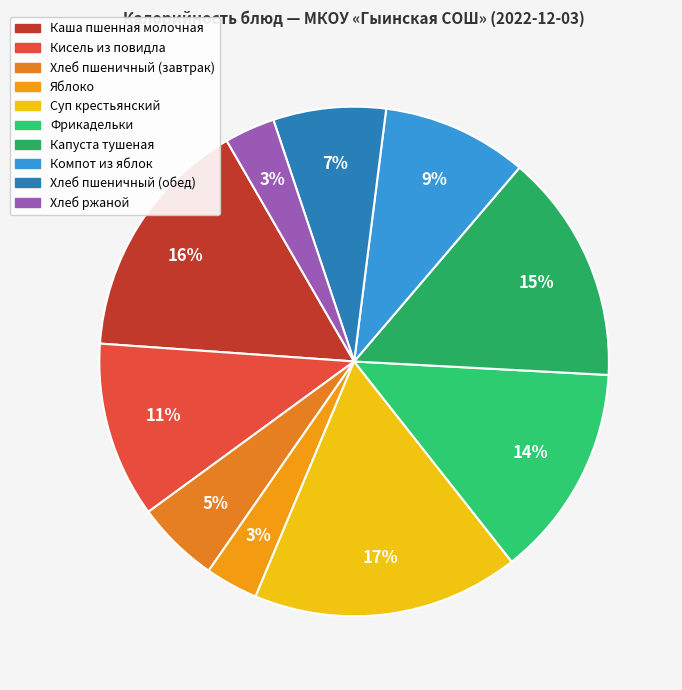

Is Кисель из повидла the majority of the pie?

No